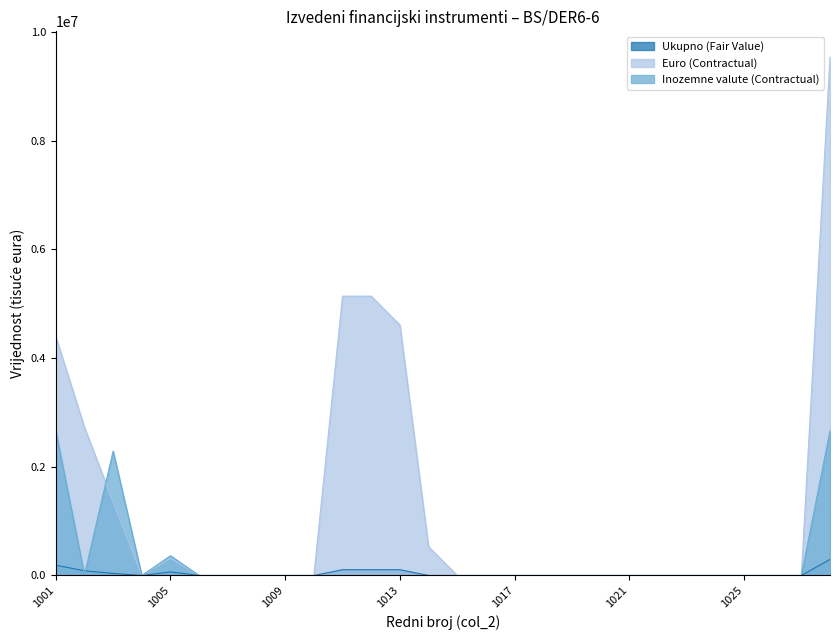

At 1003, list the series in order from largest to smallest.

Inozemne valute (Contractual), Euro (Contractual), Ukupno (Fair Value)